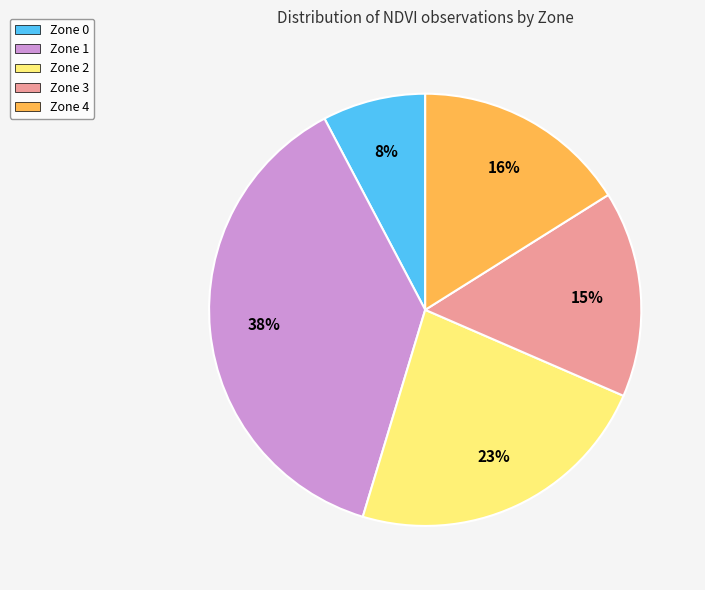

Which slice is the smallest?

Zone 0